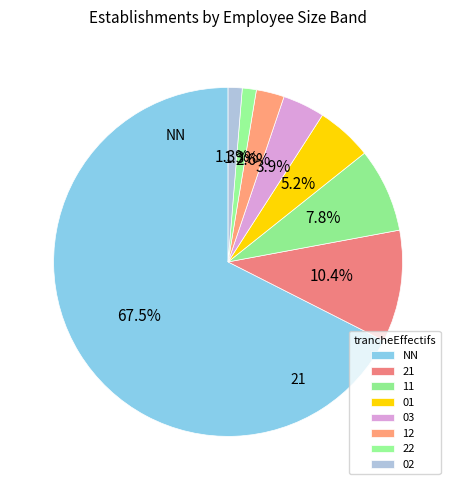

Count the number of slices in the pie.

8